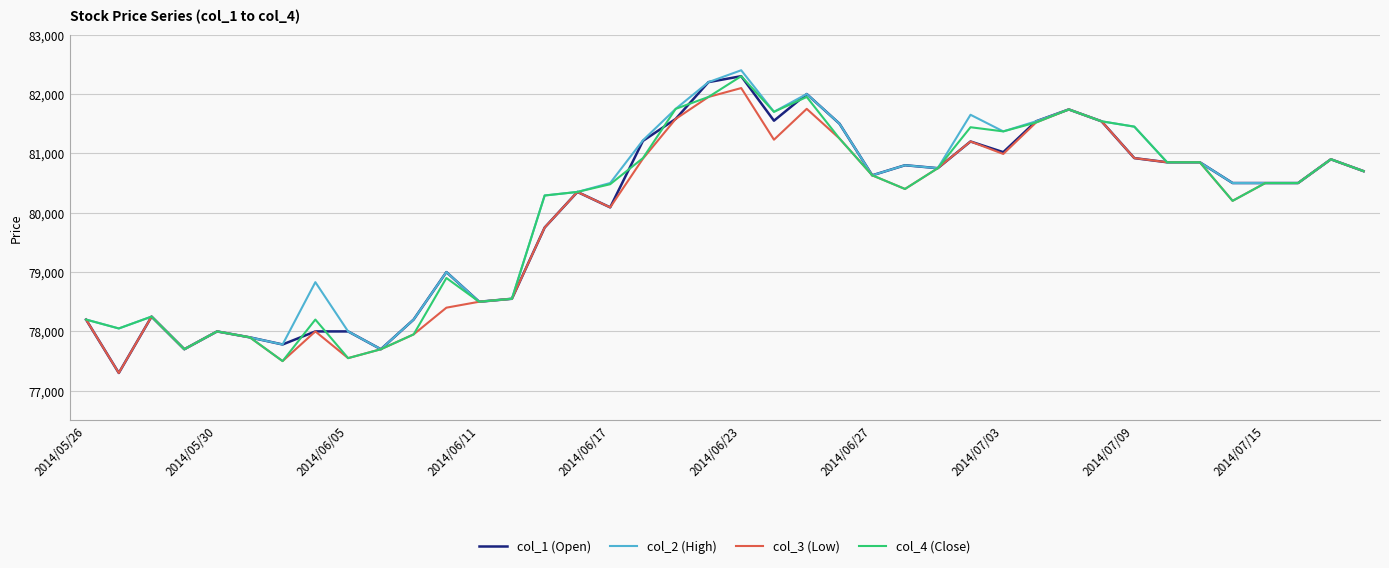

What is the maximum value for col_3 (Low)?

82100